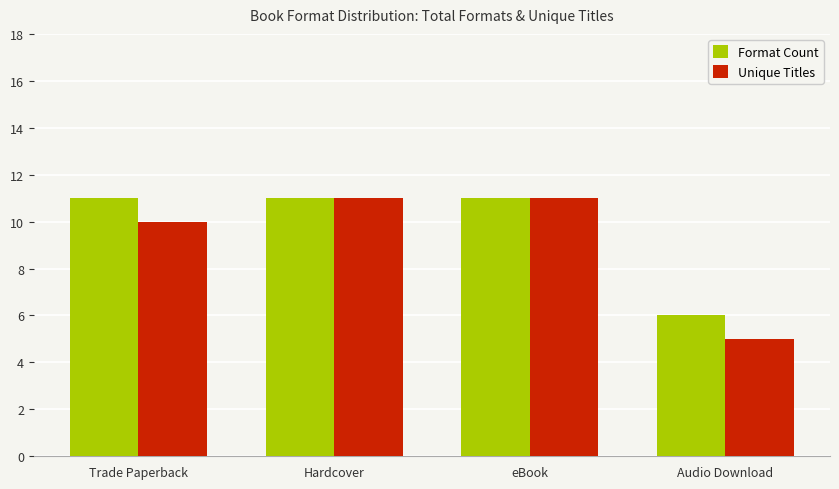

Count the Unique Titles values in the range 10 to 11.

3